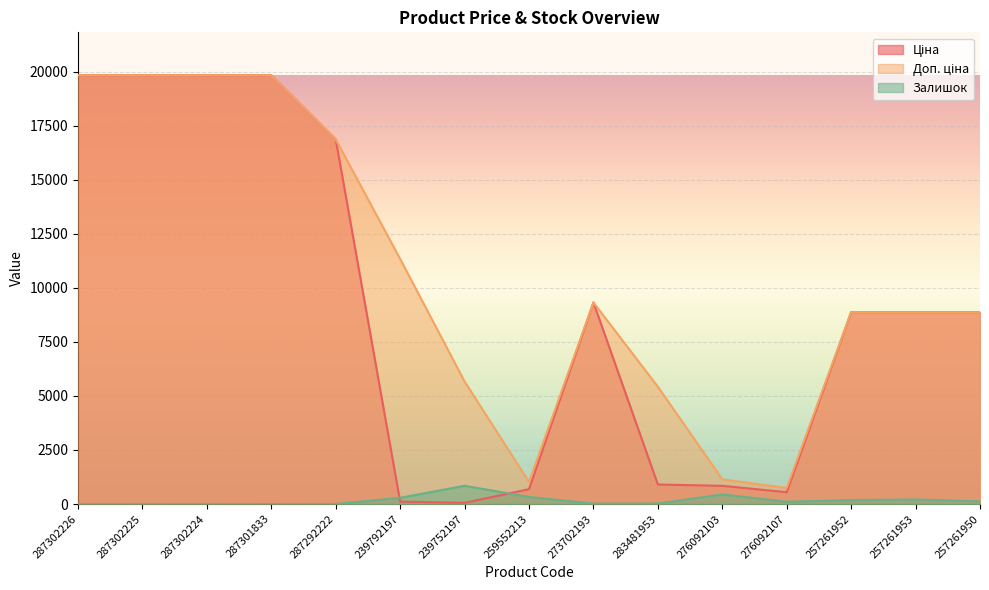

In Ціна, how many points are higher than both neighbors (excluding endpoints)?

1